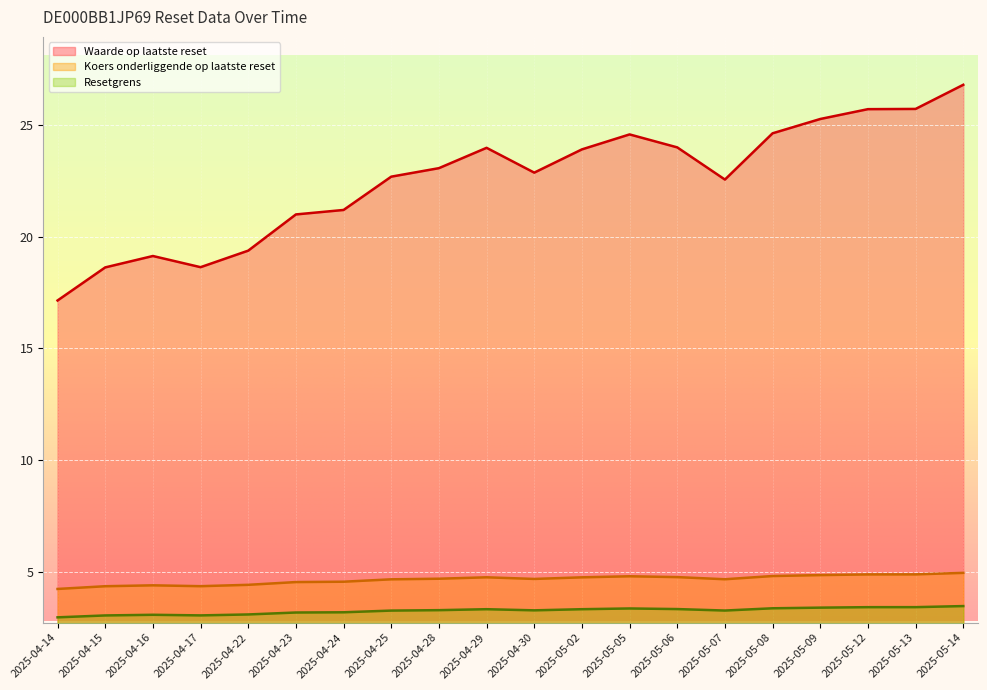

Between 2025-04-17 and 2025-05-05, which series saw the biggest shift?

Waarde op laatste reset